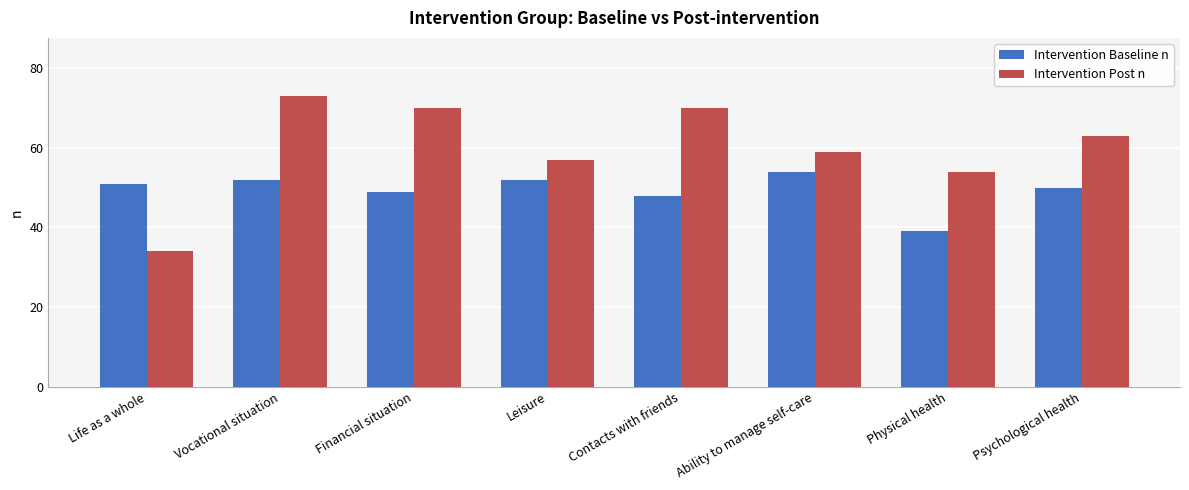

Reading left to right, transcribe all the data shown in this chart.

Intervention Baseline n: Life as a whole=51	Vocational situation=52	Financial situation=49	Leisure=52	Contacts with friends=48	Ability to manage self-care=54	Physical health=39	Psychological health=50
Intervention Post n: Life as a whole=34	Vocational situation=73	Financial situation=70	Leisure=57	Contacts with friends=70	Ability to manage self-care=59	Physical health=54	Psychological health=63